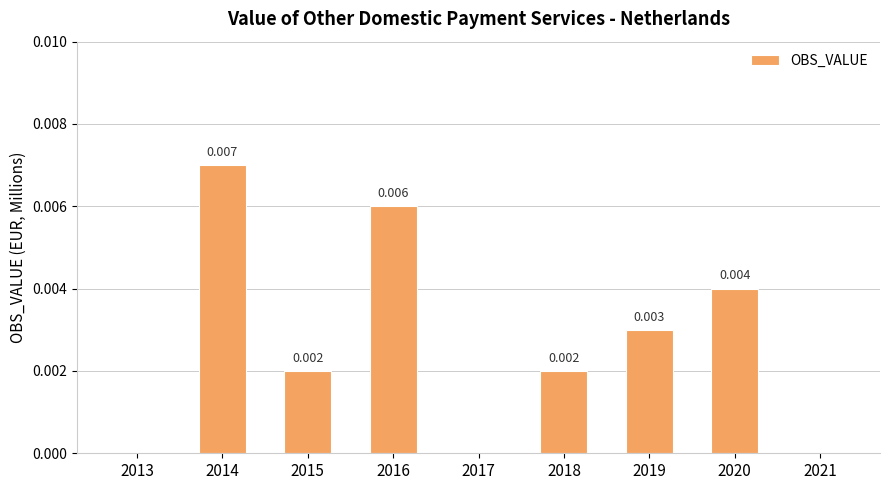

Between 2019 and 2013, which is larger?

2019